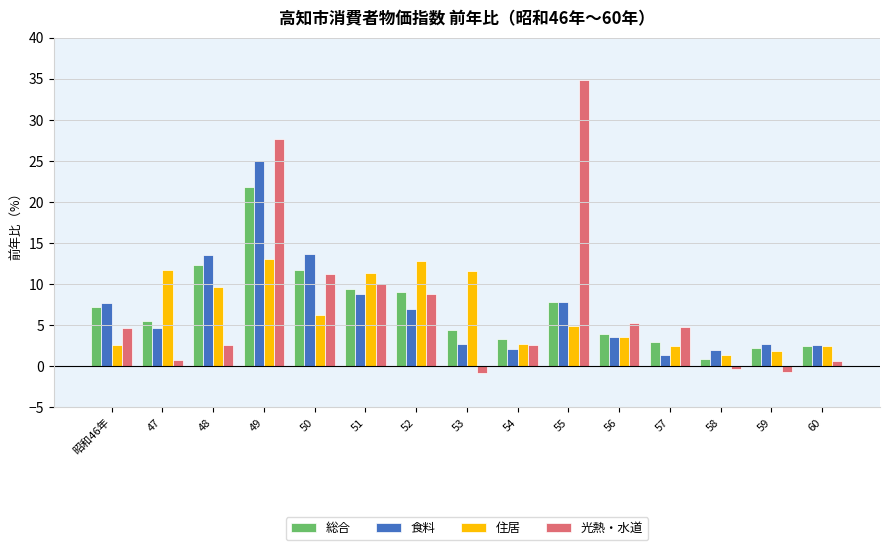

What position from the left is 48?

3